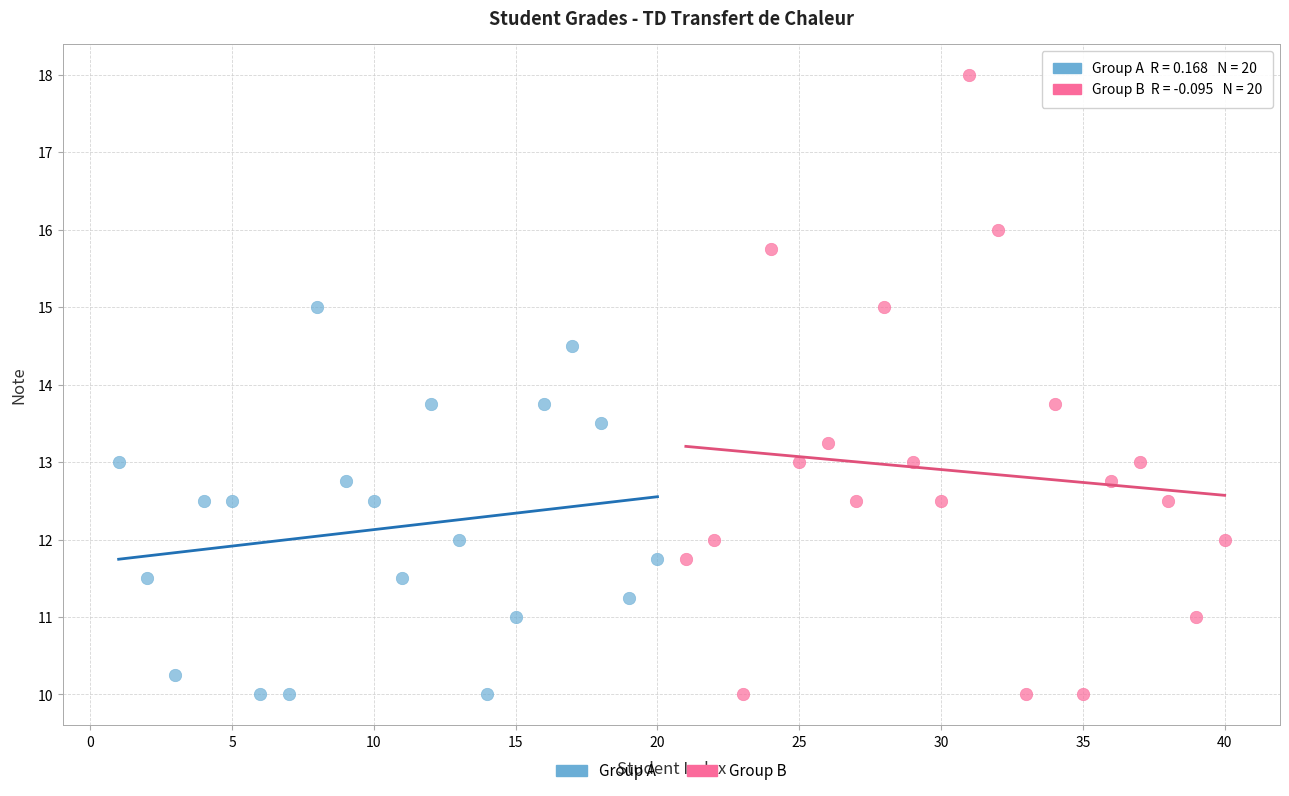

Which series reaches the maximum Y coordinate?

Group B